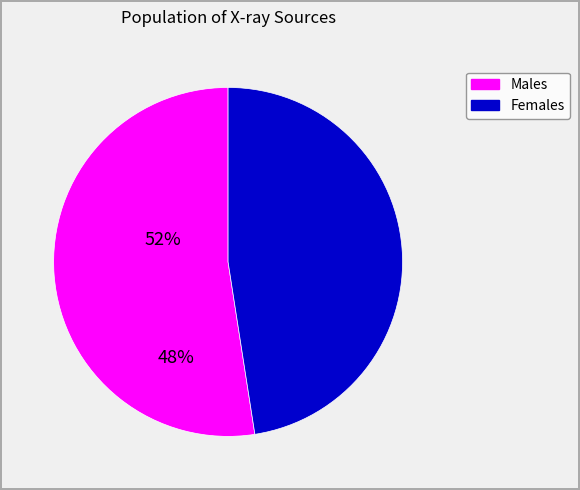

How many segments does this pie chart have?

2